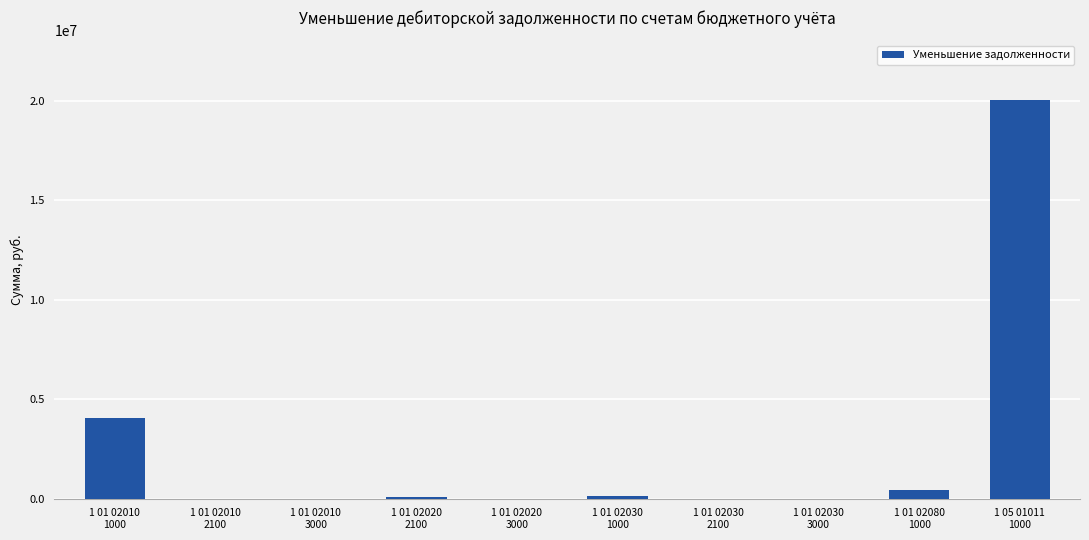

How many values exceed 89288?

5